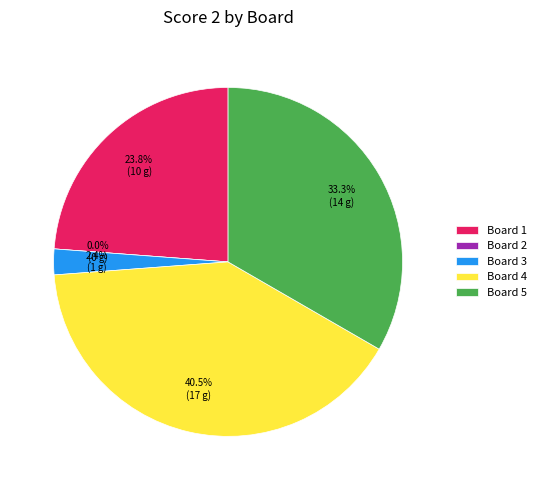

Rank the categories by value from lowest to highest.

Board 2, Board 3, Board 1, Board 5, Board 4